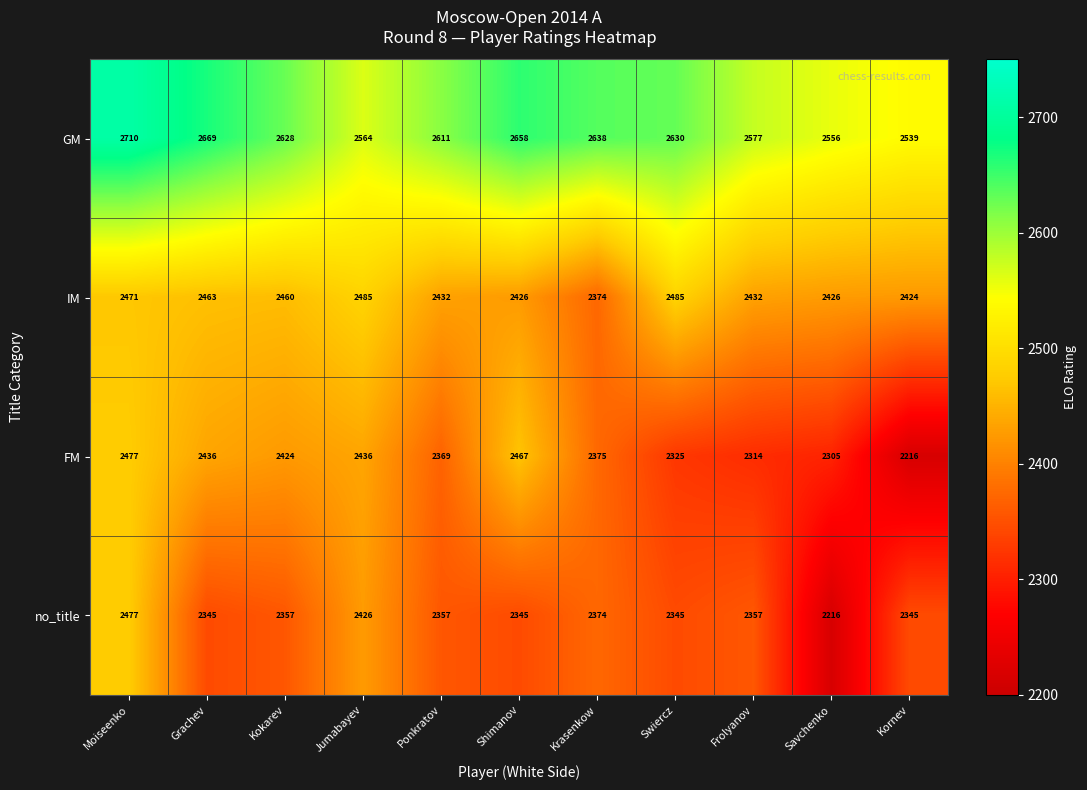

What value does the GM series have at Shimanov, to the nearest 5?

2660